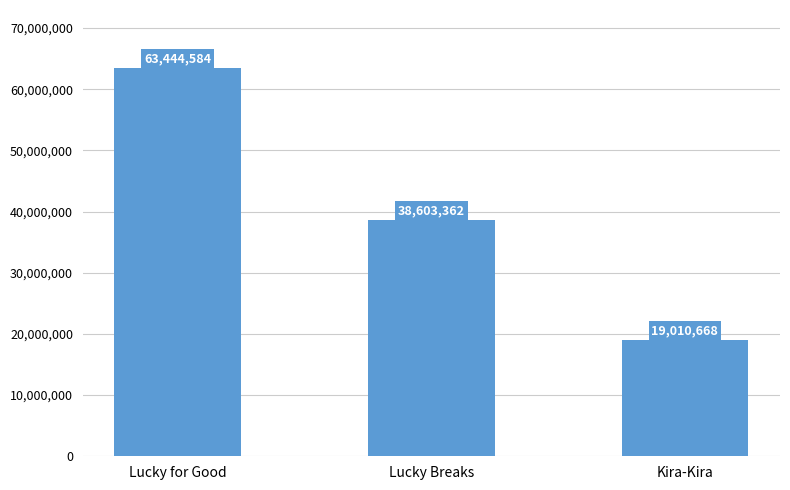

The chart shows a value of 19010668 at Kira-Kira. True or false?

True